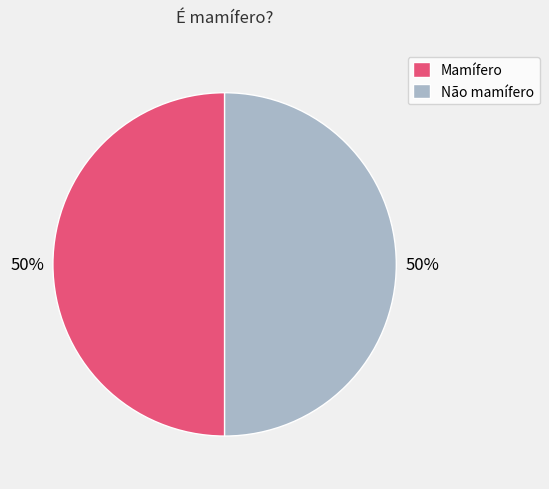

True or false: Não mamífero accounts for 50% of the total.

True